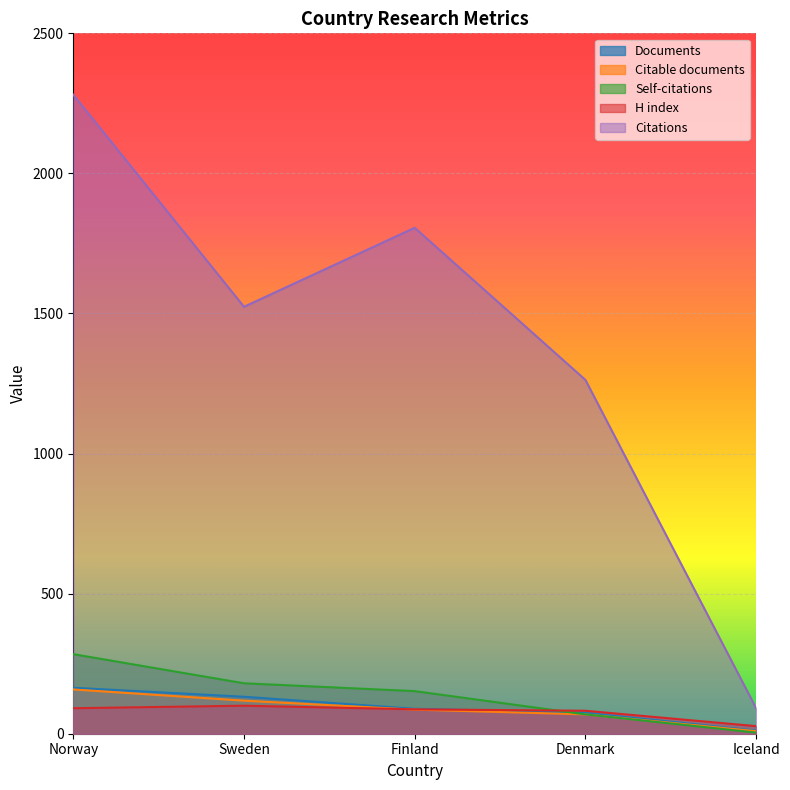

List the labels in order of Self-citations value, largest first.

Norway, Sweden, Finland, Denmark, Iceland